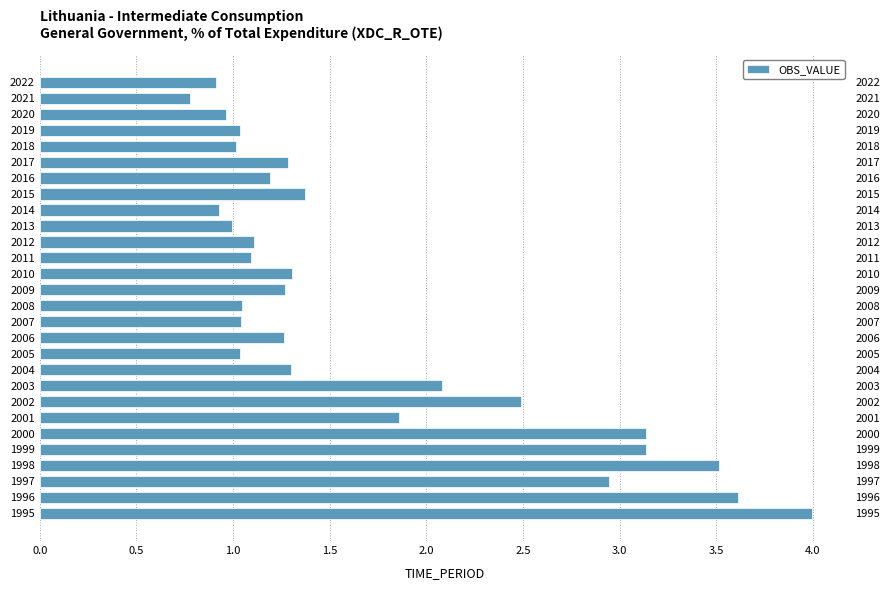

What is the change in value from 1998 to 2015?

-2.1